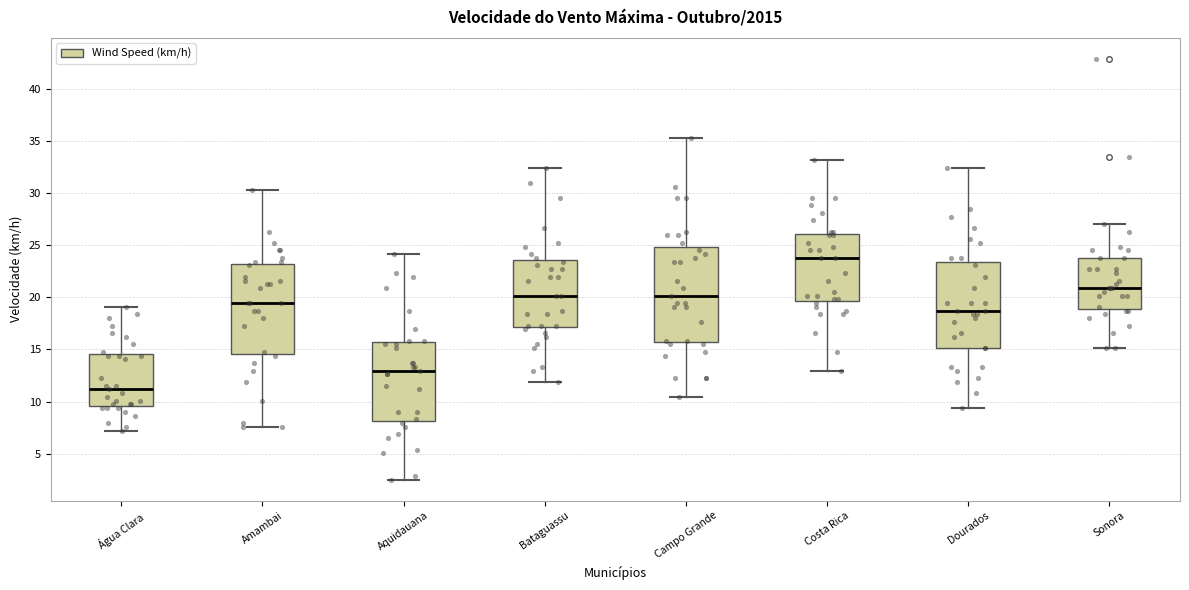

Reading left to right, transcribe this box plot: for each box, give where its median line is, the range the box spans, and where its two whiskers end, as read against the y-axis. The values are not printed on the chart, so give them approximately, as read against the axis.

Água Clara: median 11.0, box 9.5 to 14.5, whiskers 7.0 to 19.0
Amambai: median 19.5, box 14.5 to 23.0, whiskers 7.5 to 30.0
Aquidauana: median 13.0, box 8.0 to 15.5, whiskers 2.5 to 24.0
Bataguassu: median 20.0, box 17.0 to 23.5, whiskers 12.0 to 32.5
Campo Grande: median 20.0, box 15.5 to 25.0, whiskers 10.5 to 35.5
Costa Rica: median 24.0, box 19.5 to 26.0, whiskers 13.0 to 33.0
Dourados: median 18.5, box 15.0 to 23.5, whiskers 9.5 to 32.5
Sonora: median 21.0, box 19.0 to 24.0, whiskers 15.0 to 27.0